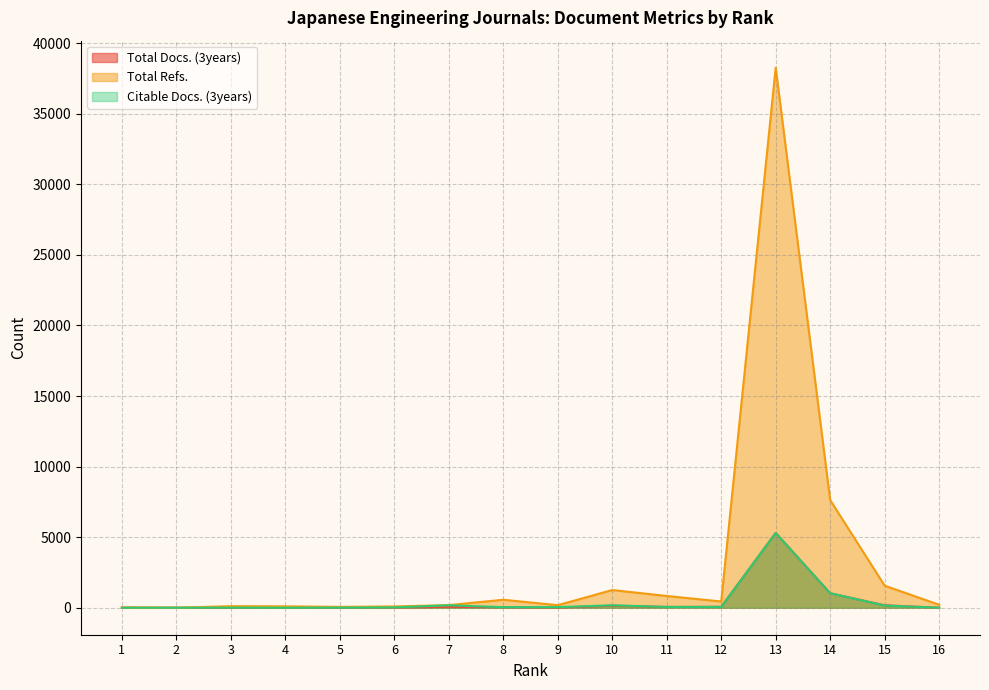

What is the difference between the Total Refs. values at 14 and 11?

6797